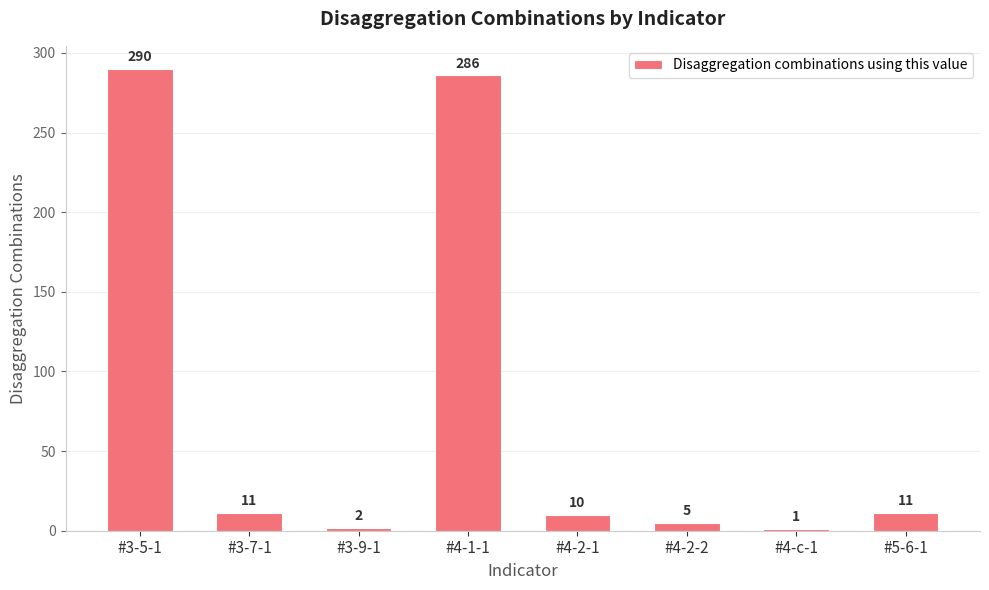

What is the value of the 4th bar from the left?

286